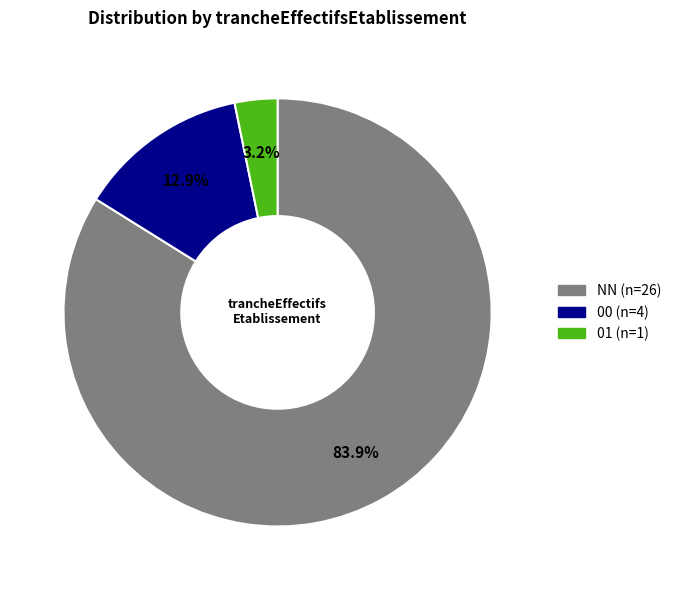

How many slices are in this pie chart?

3